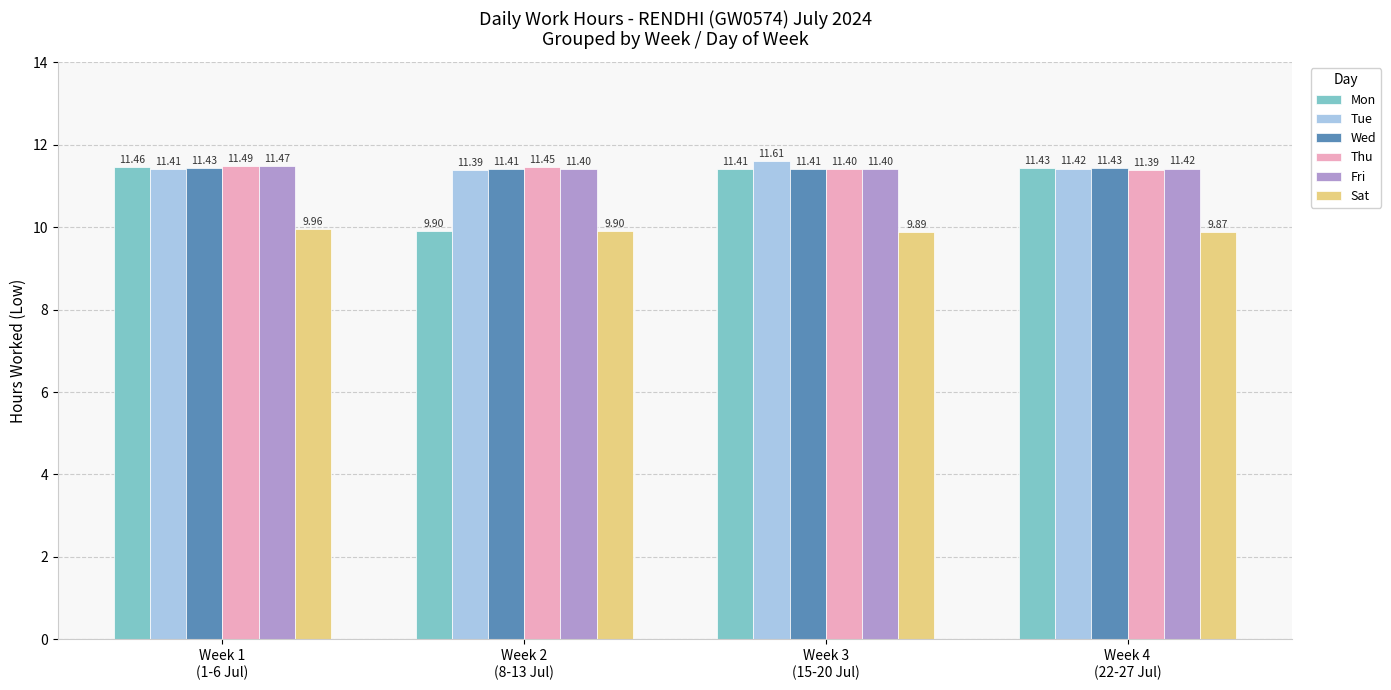

Rank the series by their maximum value, from highest to lowest.

Tue, Thu, Fri, Mon, Wed, Sat